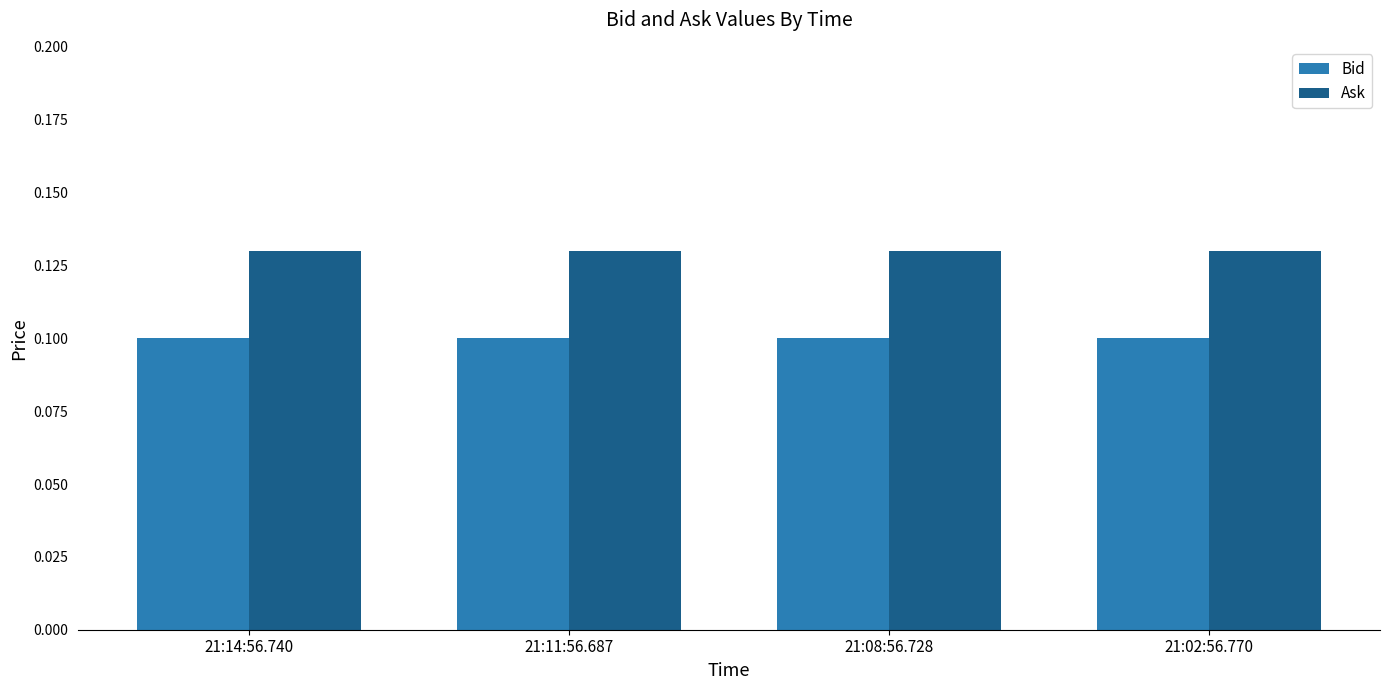

What is the label of the 3rd bar from the right?

21:11:56.687